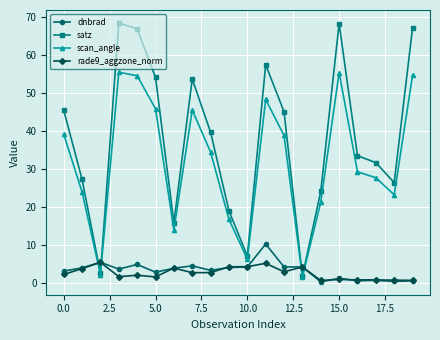

Which series has the widest spread of values?

satz